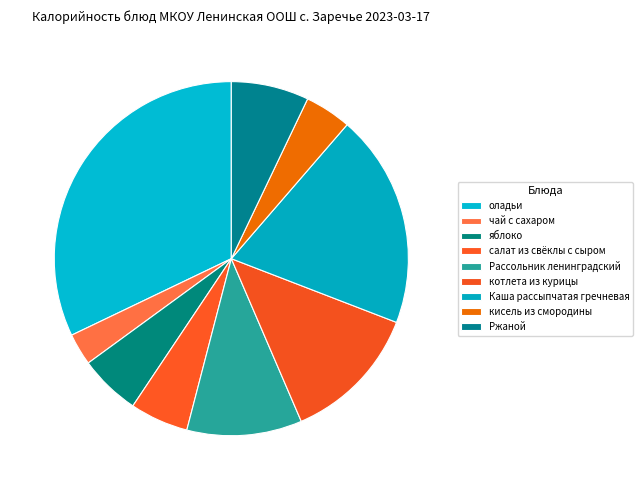

Count the number of slices in the pie.

9